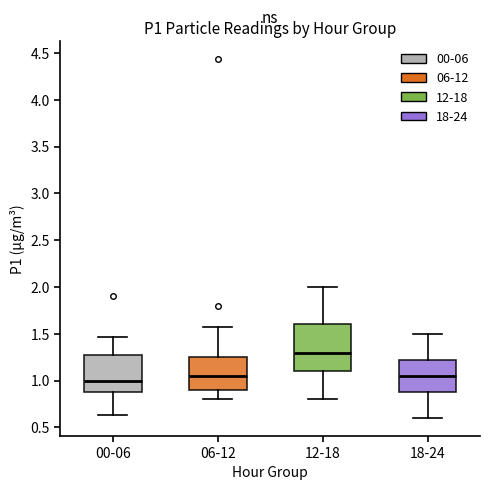

Reading left to right, read every box against the y-axis: the position of its median line, the range the box covers, and the ends of its whiskers. The values are not printed on the chart, so give them approximately, as read against the axis.

00-06: median 1.00, box 0.90 to 1.25, whiskers 0.65 to 1.45
06-12: median 1.05, box 0.90 to 1.25, whiskers 0.80 to 1.55
12-18: median 1.30, box 1.10 to 1.60, whiskers 0.80 to 2.00
18-24: median 1.05, box 0.90 to 1.25, whiskers 0.60 to 1.50